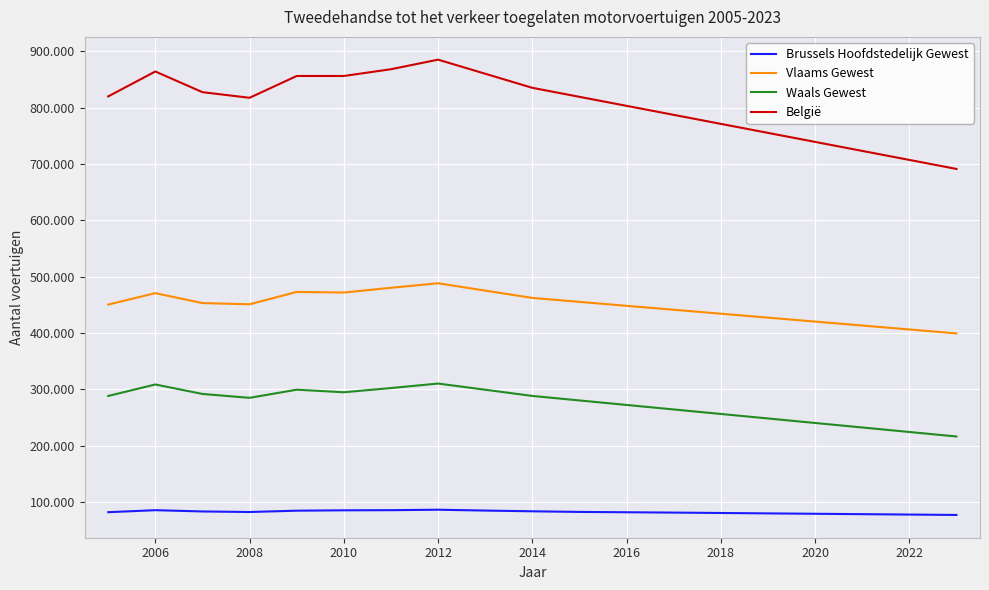

Does the chart have visible grid lines?

Yes